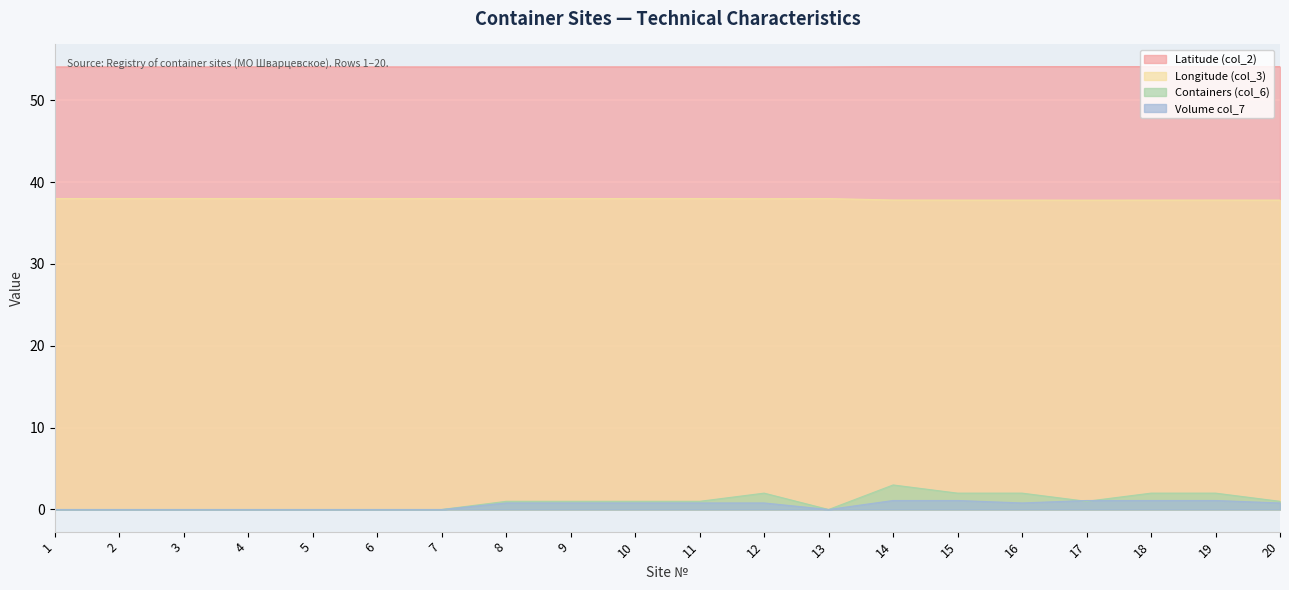

What is the highest value of the Volume col_7 series?

1.1